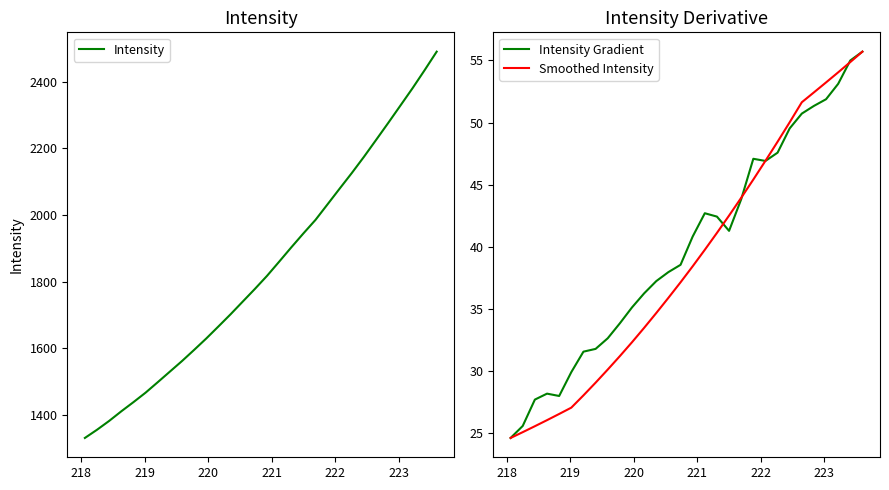

What is the highest value of the Intensity Gradient series?

55.7